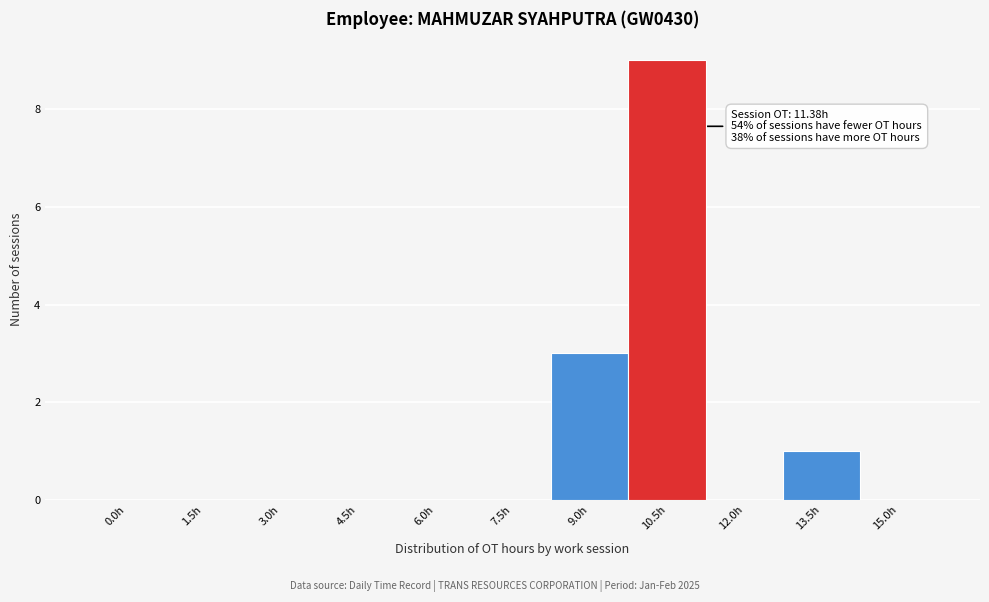

Reading left to right, what are all the values shown in this chart?

0.0h=0	1.5h=0	3.0h=0	4.5h=0	6.0h=0	7.5h=0	9.0h=3	10.5h=9	12.0h=0	13.5h=1	15.0h=0